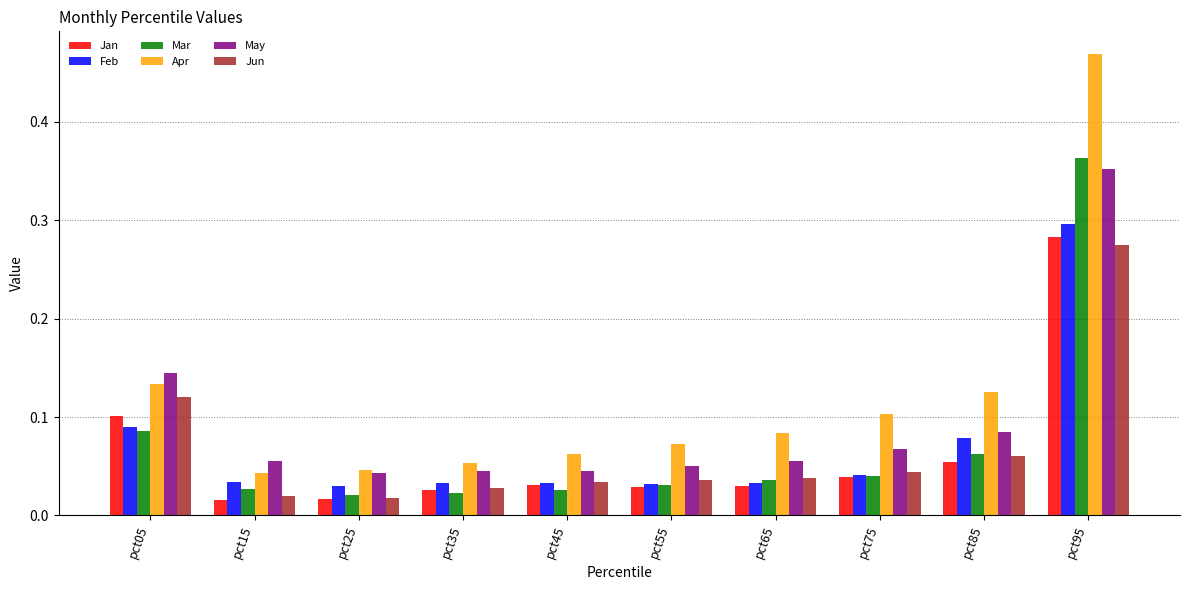

How many bars are there in each group?

6